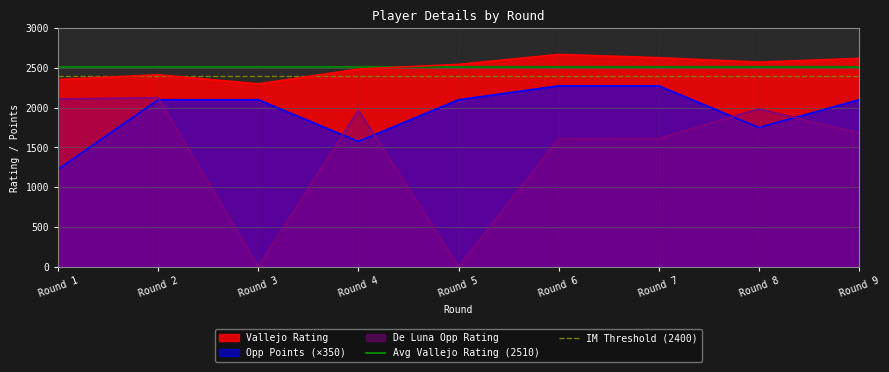

What is the value of the Avg Vallejo Rating (2510) point at the 1st from the left?

2510.1